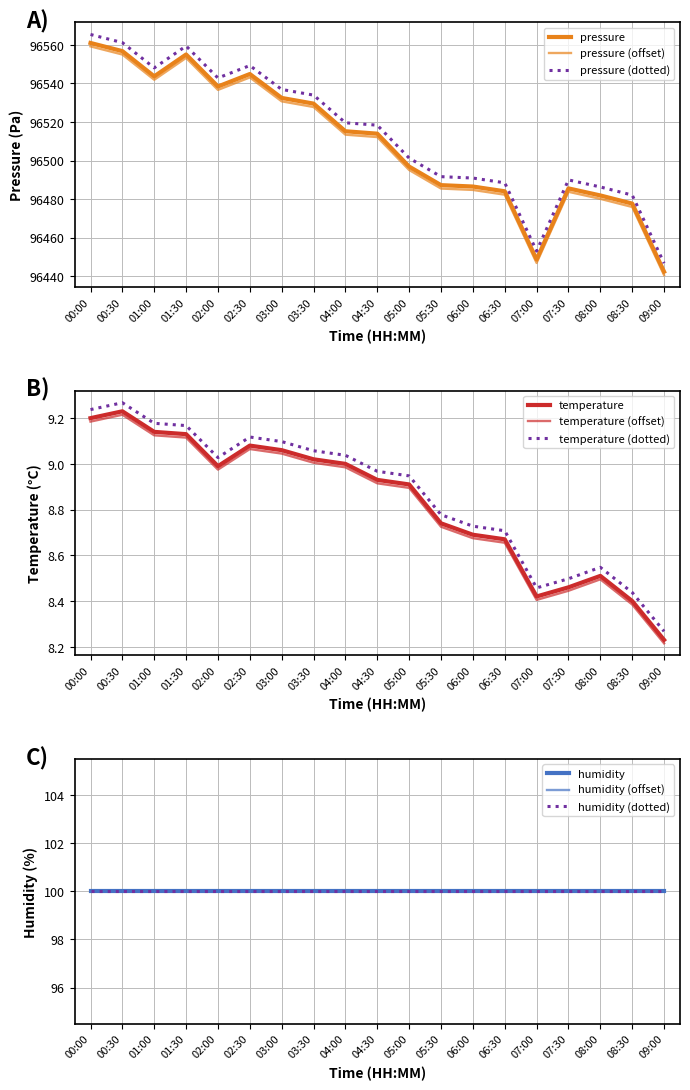

Between 06:30 and 08:30, which series saw the biggest shift?

pressure